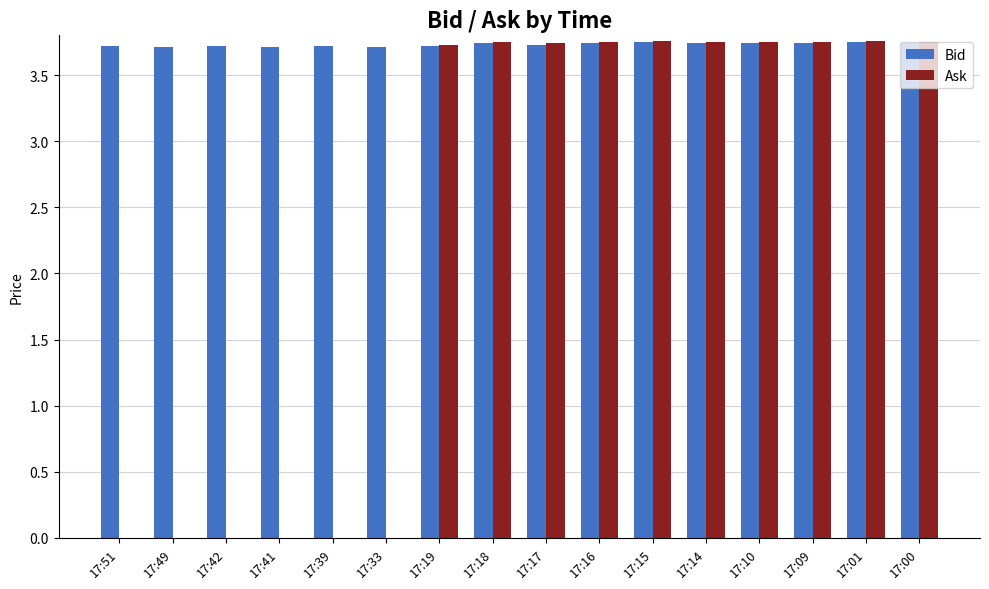

Which series has the largest total across all categories?

Bid